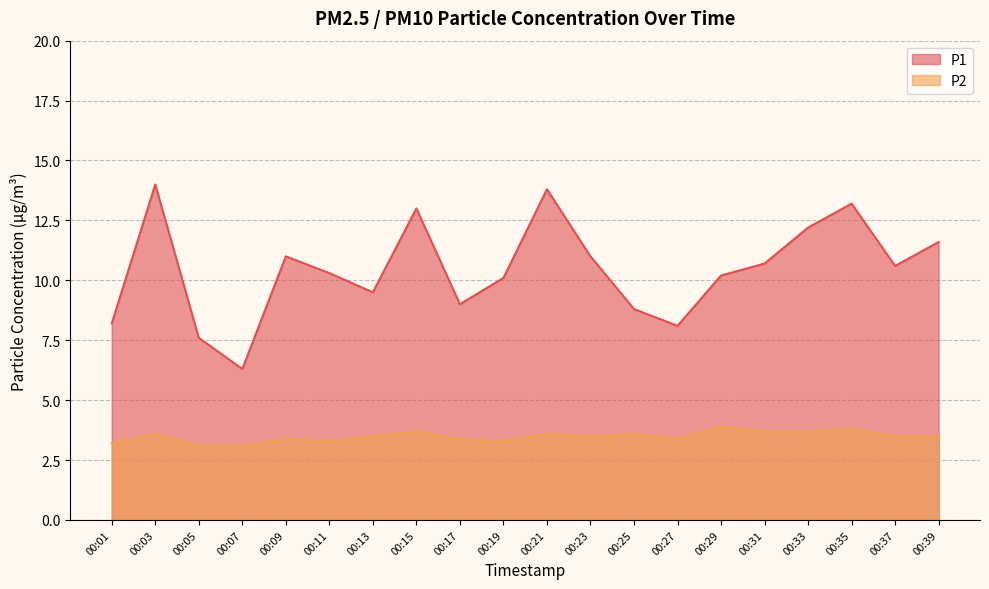

Rank the series at 00:07 from highest to lowest value.

P1, P2